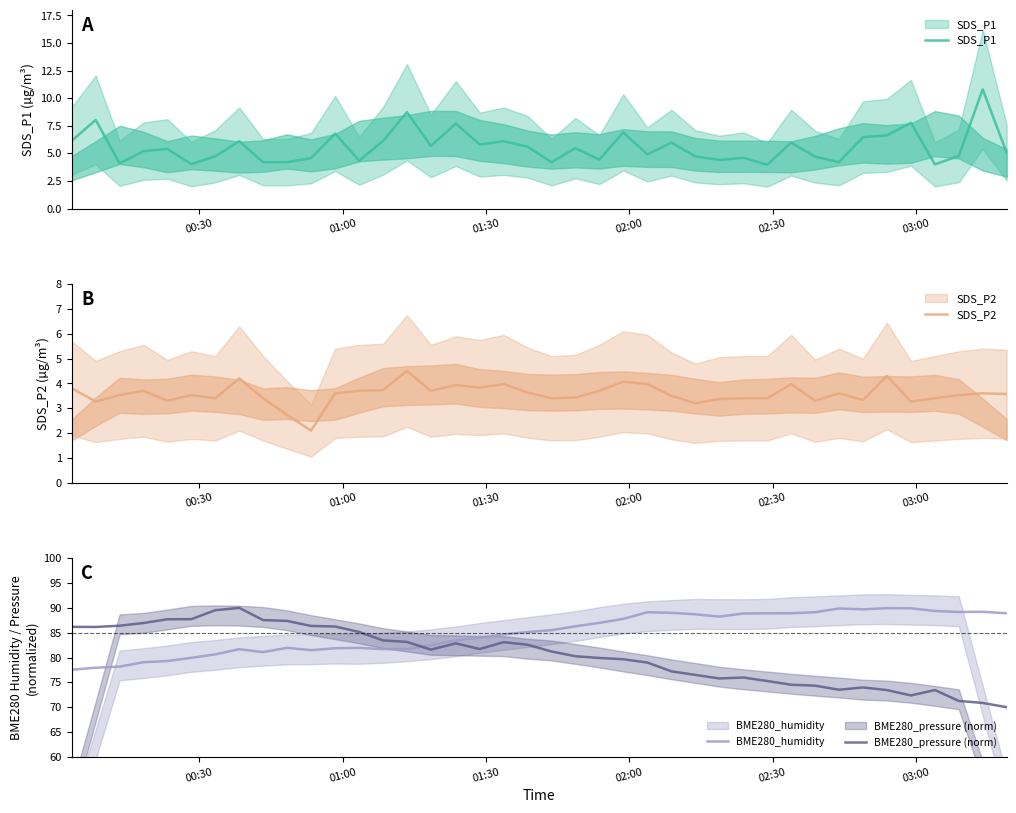

True or false: SDS_P1 and BME280_pressure (norm) intersect in this chart.

False